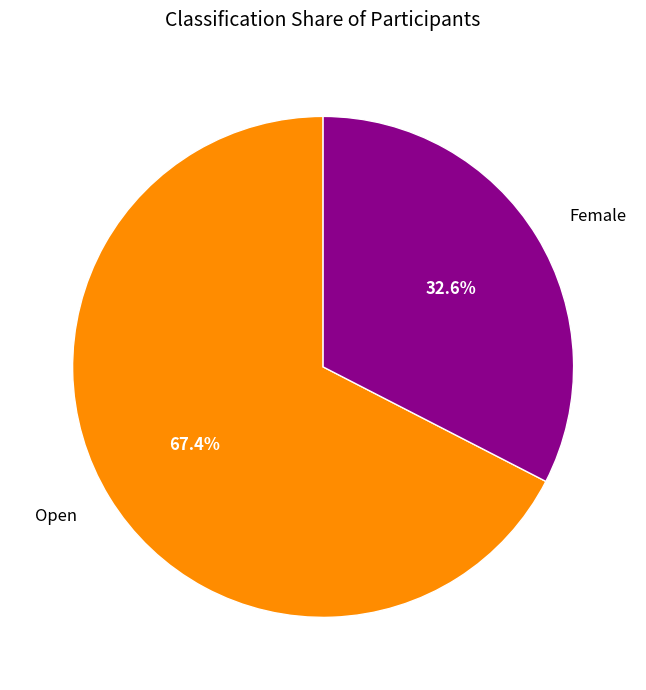

Which category has the smallest portion of the pie?

Female